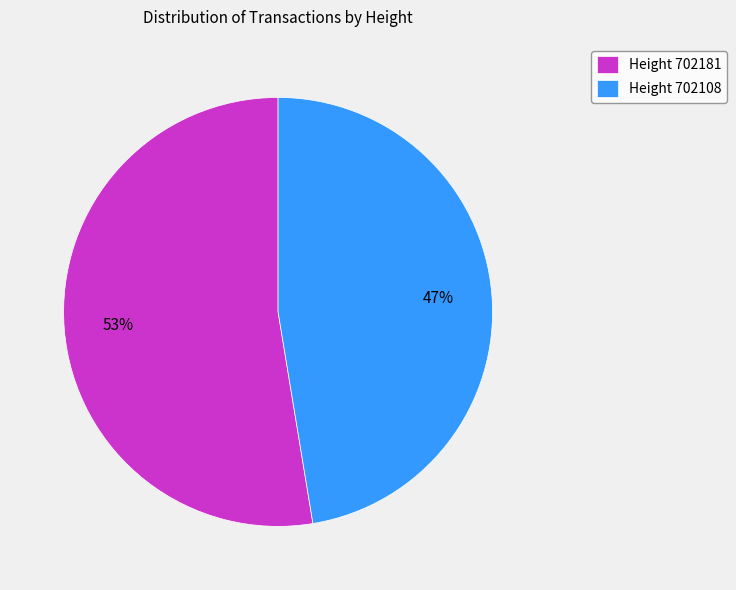

Which has a higher value, Height 702181 or Height 702108?

Height 702181